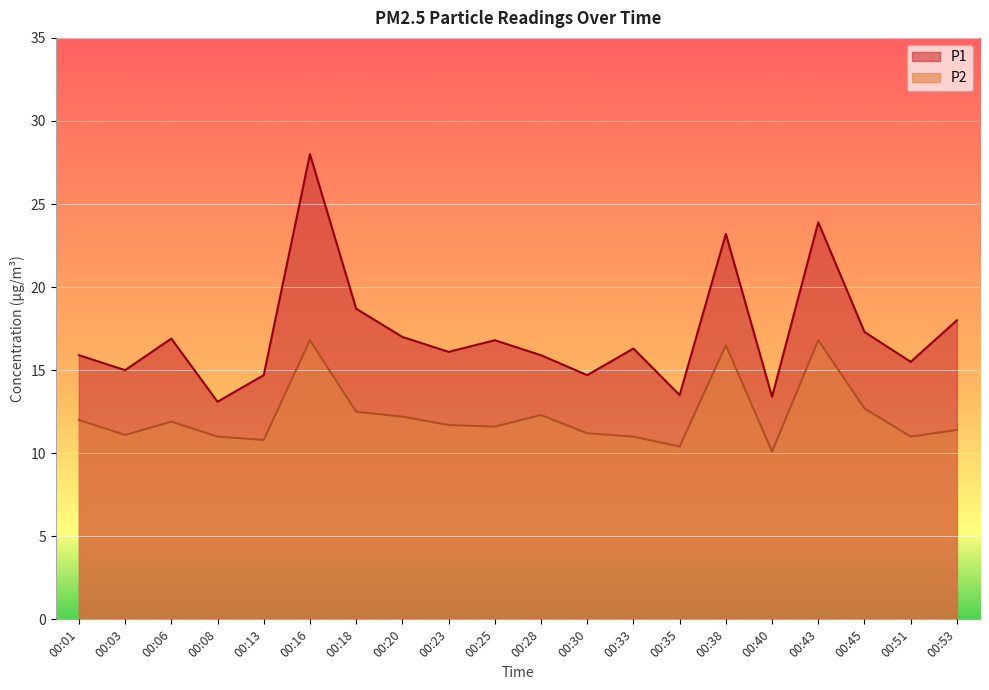

True or false: P1 has more than 0 interior local peaks.

True